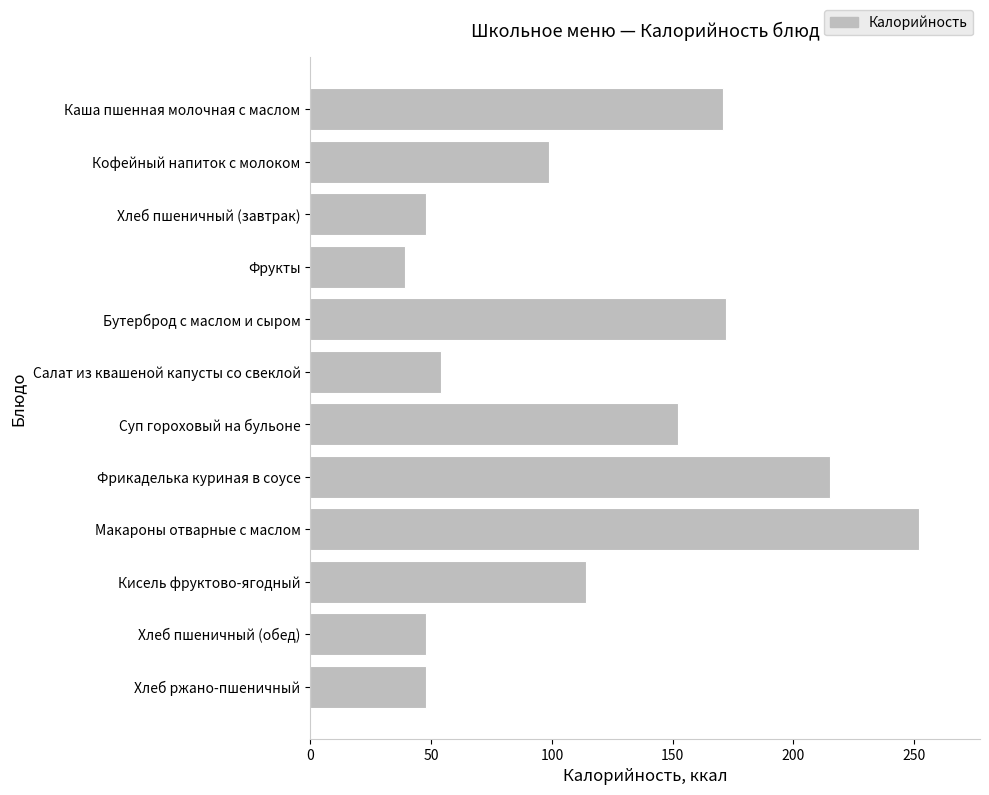

What is the value of the 5th bar from the top?

172